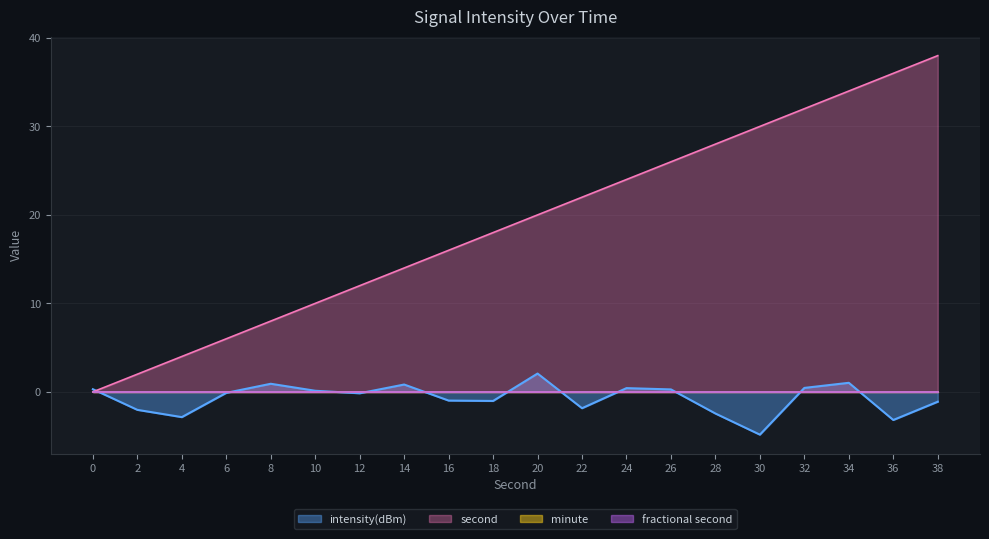

At which label is intensity(dBm) closest to -1?

16